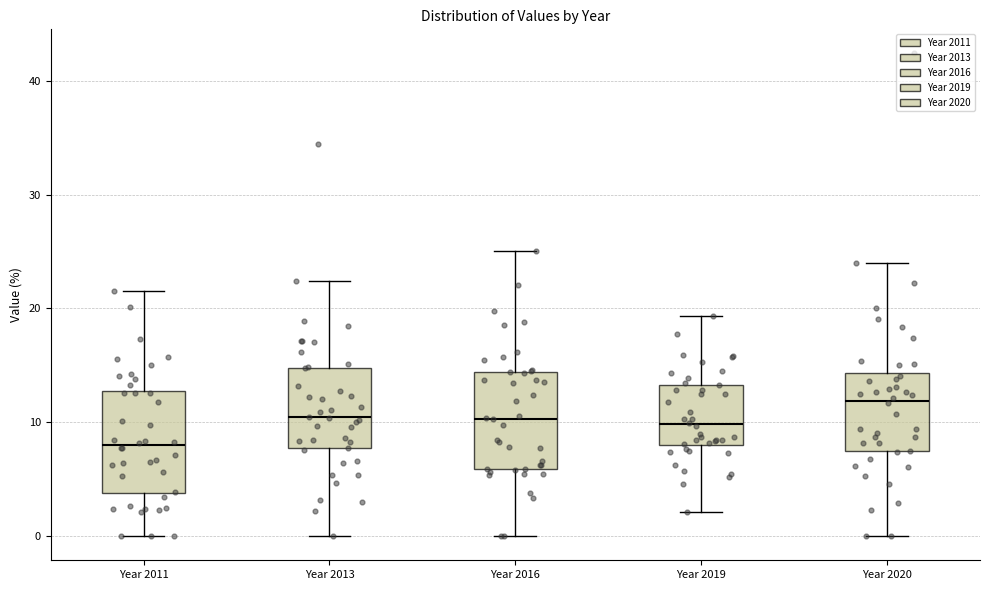

Reading left to right, transcribe this box plot: for each box, give where its median line is, the range the box spans, and where its two whiskers end, as read against the y-axis. The values are not printed on the chart, so give them approximately, as read against the axis.

Year 2011: median 8, box 4 to 13, whiskers 0 to 22
Year 2013: median 10, box 8 to 15, whiskers 0 to 22
Year 2016: median 10, box 6 to 14, whiskers 0 to 25
Year 2019: median 10, box 8 to 13, whiskers 2 to 19
Year 2020: median 12, box 7 to 14, whiskers 0 to 24